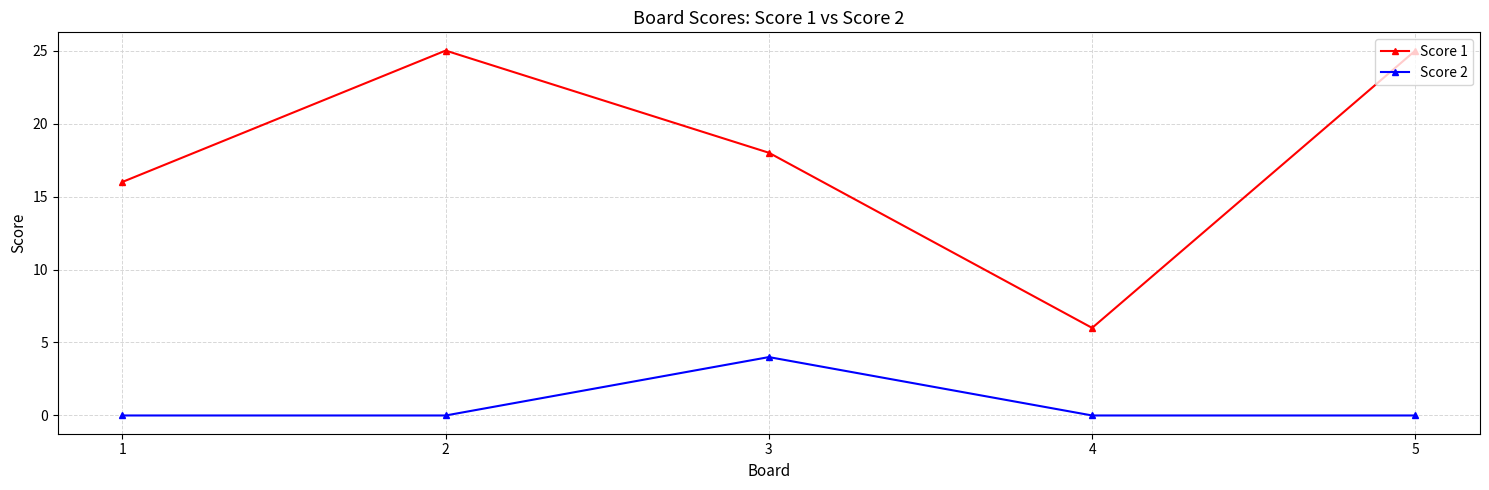

Reading left to right, transcribe all the data shown in this chart.

Score 1: 16	25	18	6	25
Score 2: 0	0	4	0	0